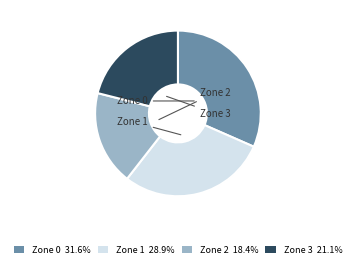

Approximately how many times larger is the value at Zone 0 compared to Zone 1?

1.1